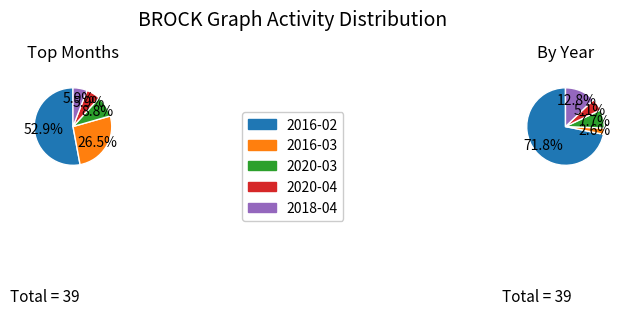

Between 2016-02 and 2020-04, which is larger?

2016-02